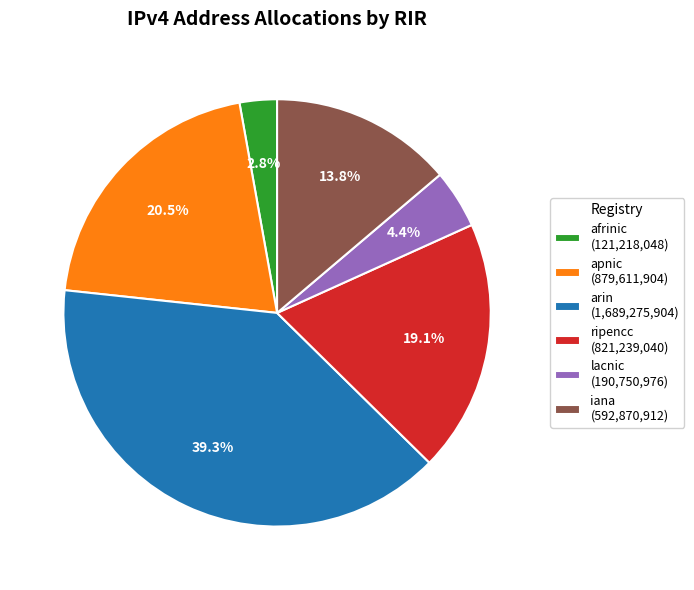

To the nearest percent, what is the combined percentage of arin and apnic?

60%